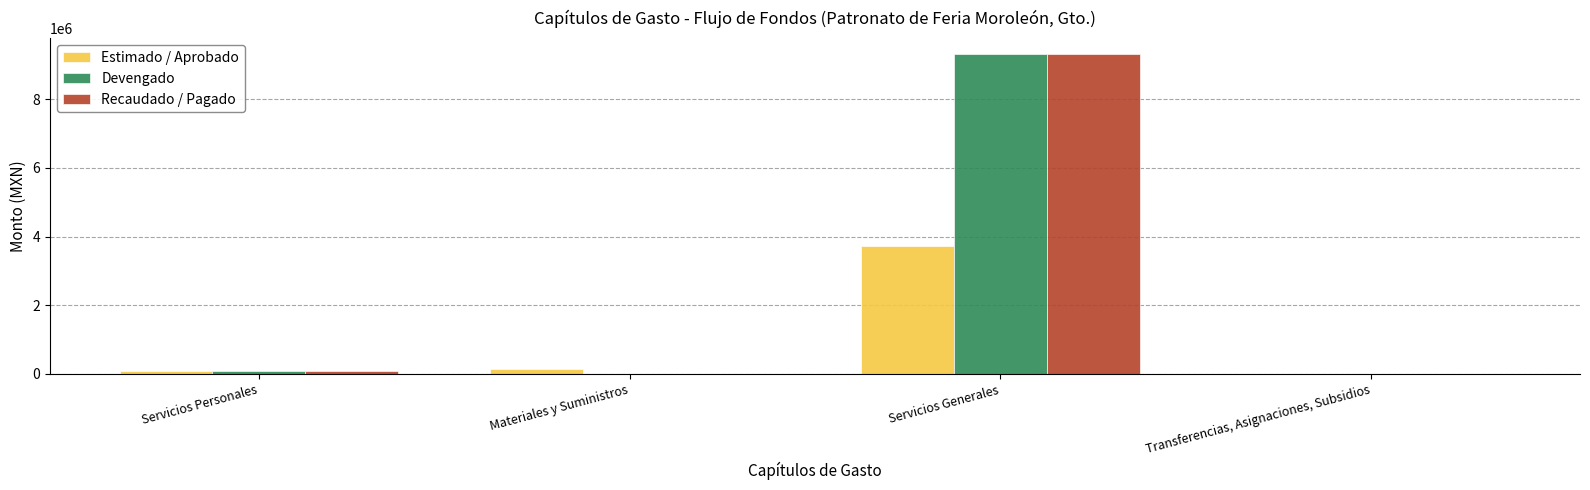

How many distinct data groups are displayed?

3